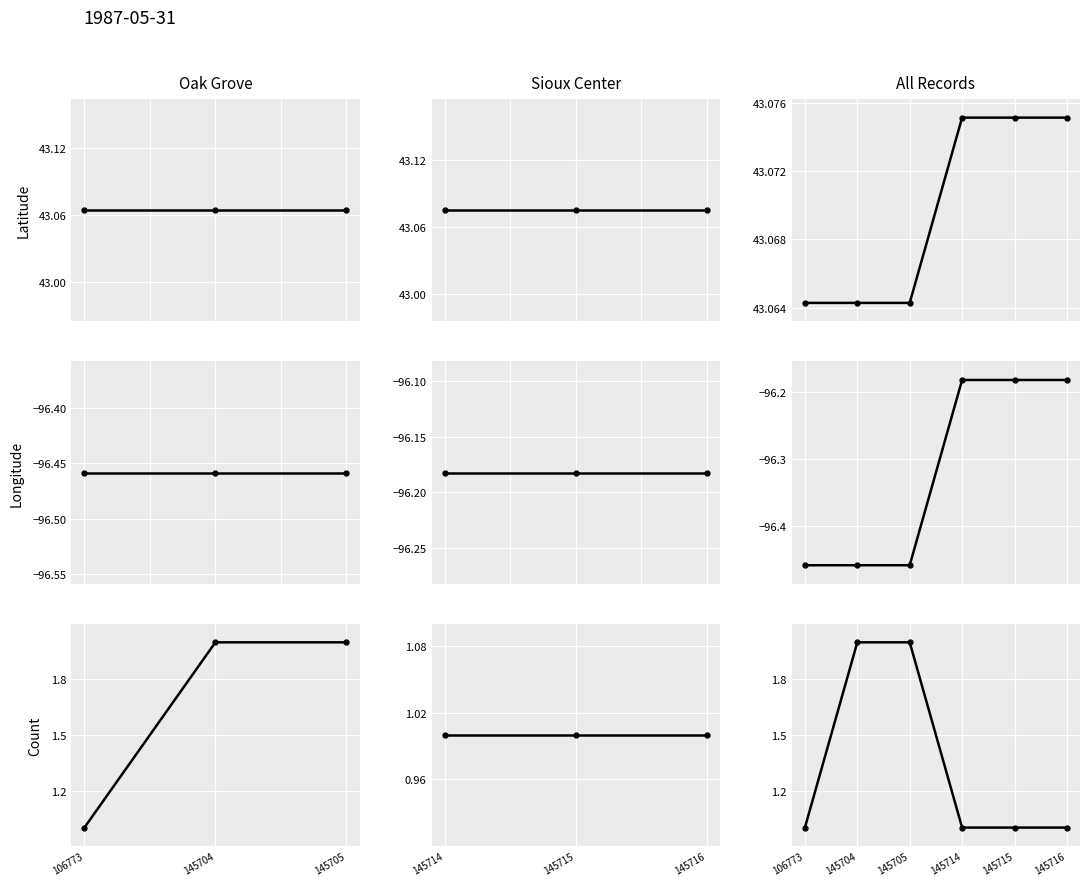

What is the maximum value shown in the chart?

43.1